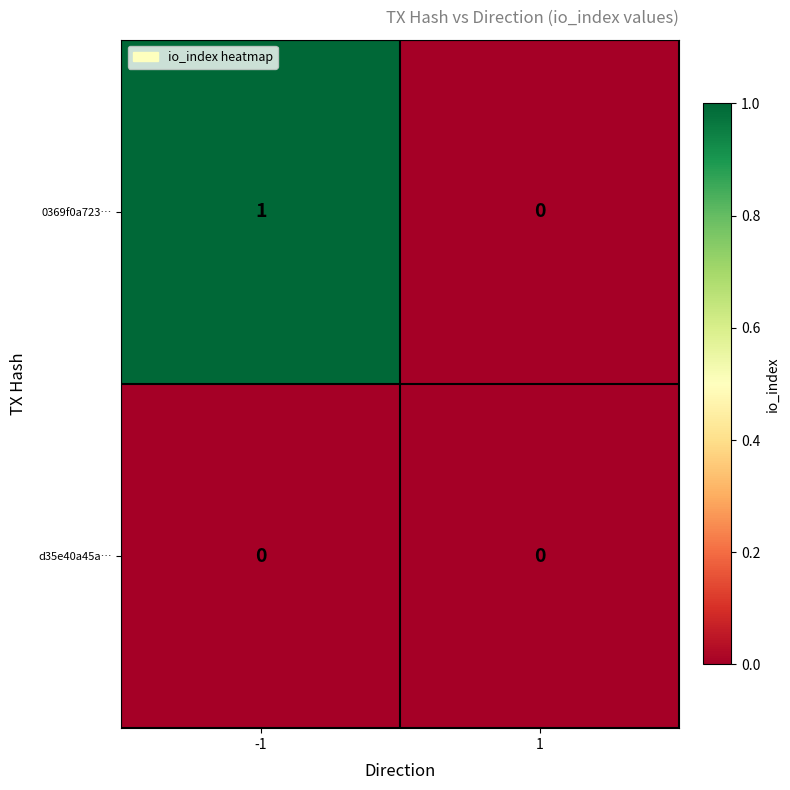

Which series has the widest spread of values?

0369f0a723…